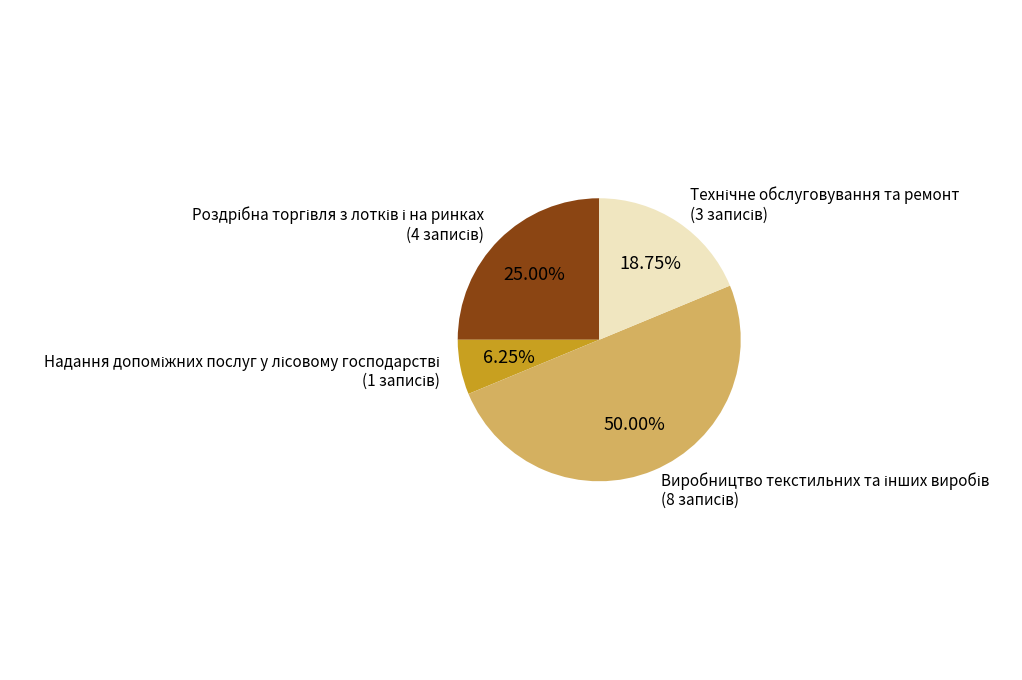

Count the number of slices in the pie.

4